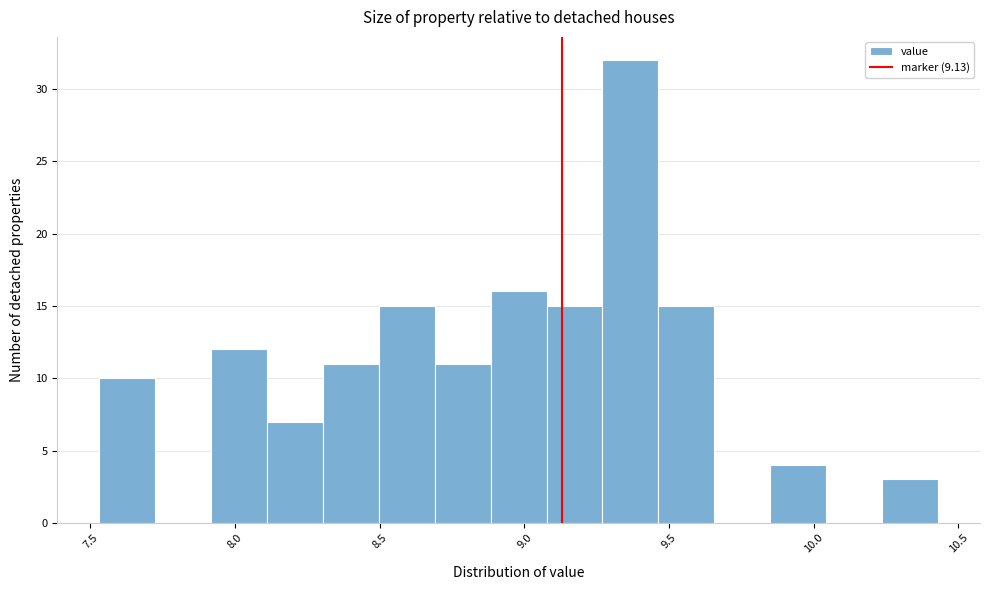

Read against the x-axis, roughly where is the centre of the tallest bar?

9.35